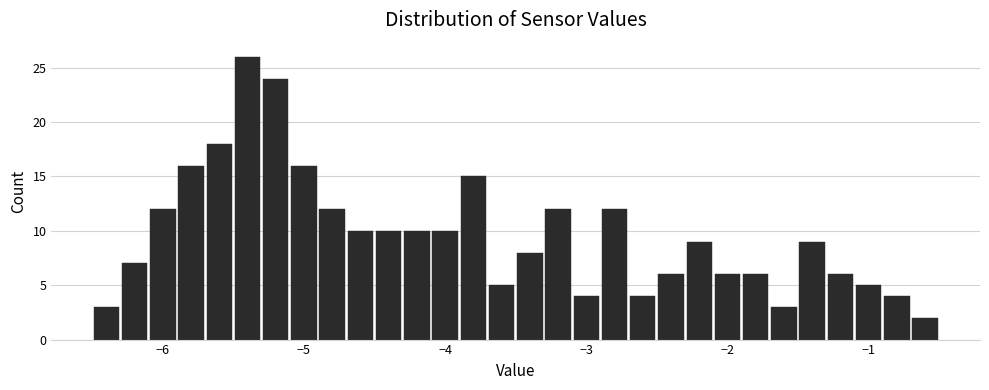

Around what value on the x-axis is the tallest bar? Give the approximate position of its centre, as read against the axis.

-5.4